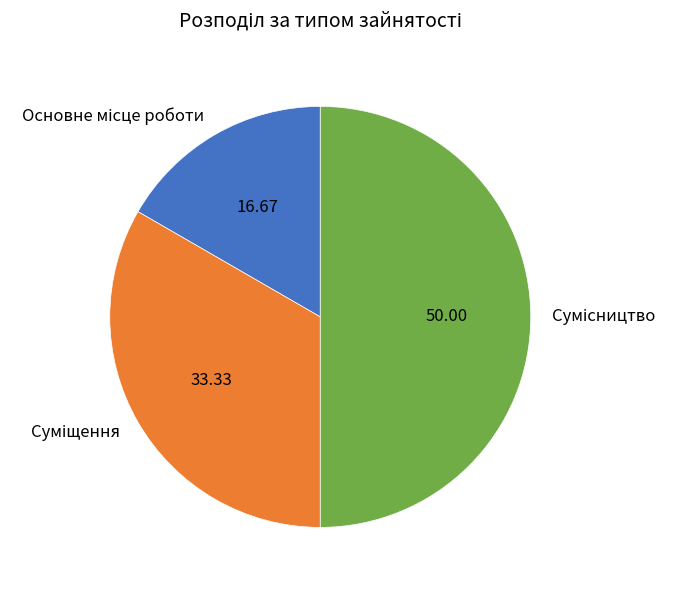

The Основне місце роботи slice represents 17% of the pie. True or false?

True